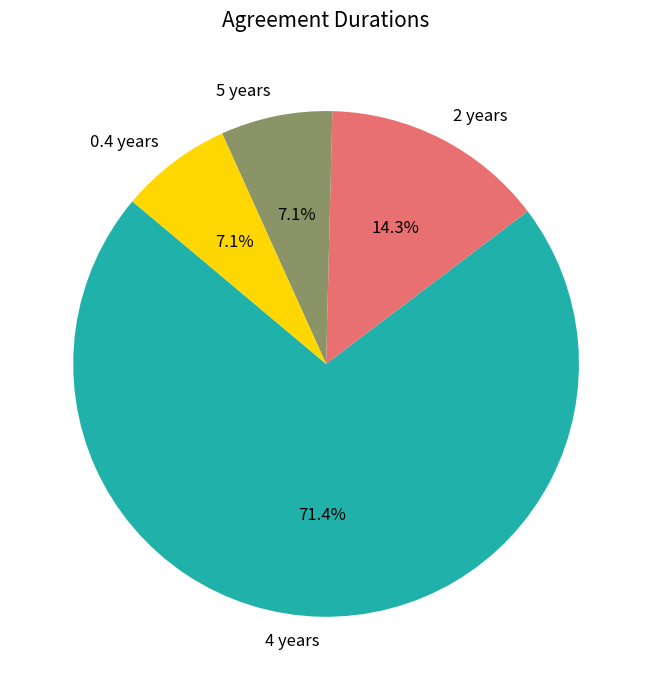

Which slice represents more than half of the pie?

4 years